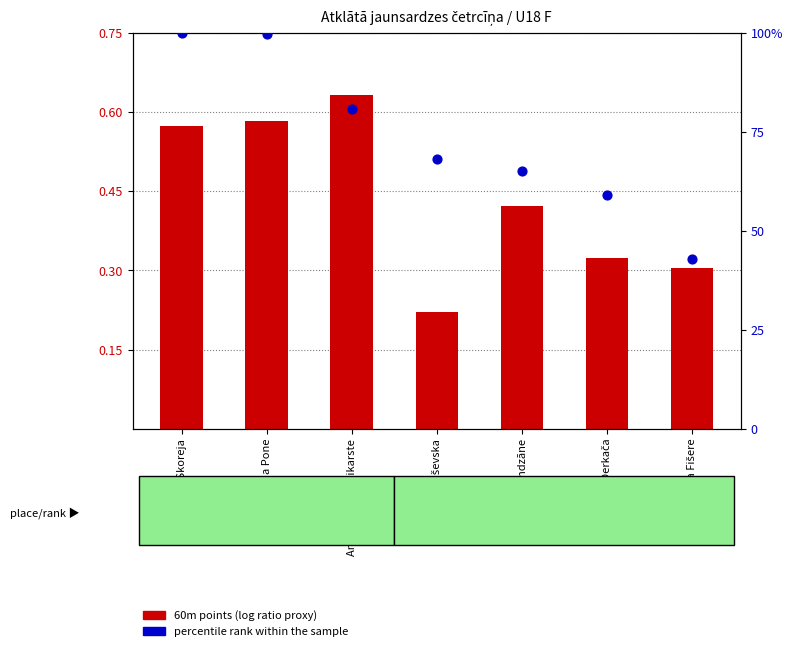

Which series has the largest Y range (max minus min)?

60m pts (log ratio proxy)